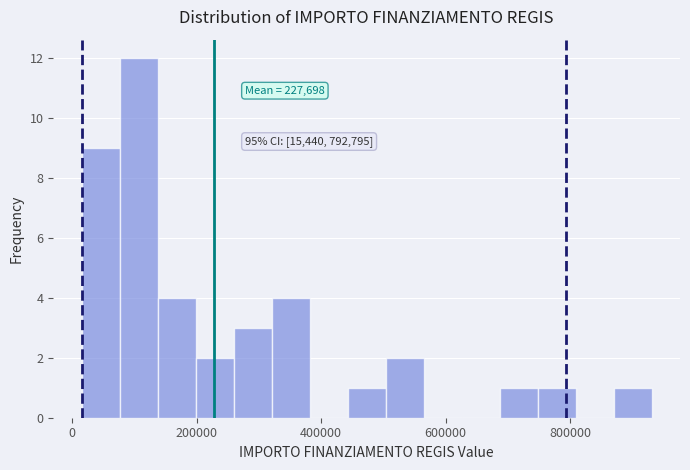

Read against the x-axis, roughly where is the centre of the tallest bar?

100000